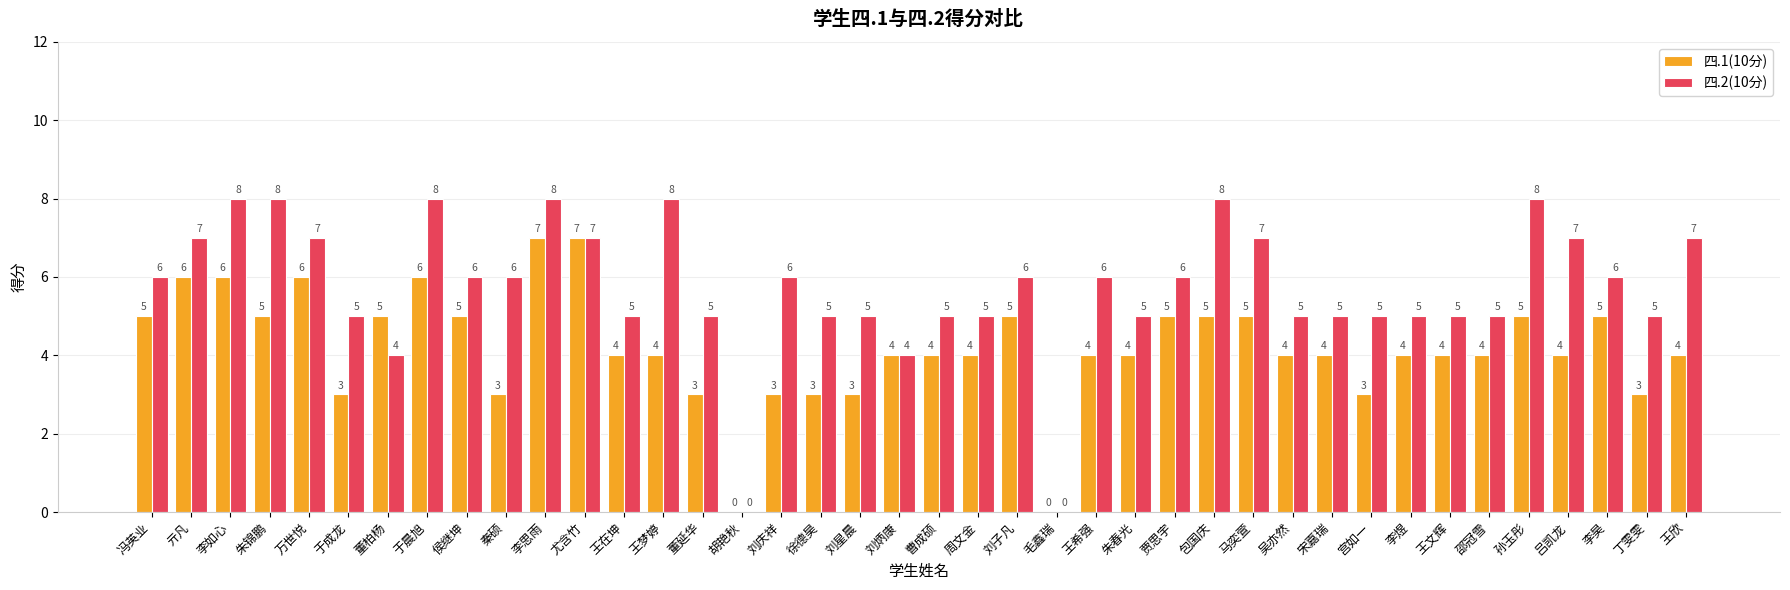

Reading left to right, extract all data points from this chart.

四.1(10分): 冯英业=5	亓凡=6	李如心=6	朱锦鹏=5	万世悦=6	于成龙=3	董柏杨=5	于晨旭=6	侯继坤=5	秦硕=3	李思雨=7	尤含竹=7	王在坤=4	王梦婷=4	董延华=3	胡艳秋=0	刘庆祥=3	徐德昊=3	刘星晨=3	刘炳康=4	曹成硕=4	周文金=4	刘子凡=5	毛鑫瑞=0	王希强=4	朱春光=4	贾思宇=5	包国庆=5	马奕萱=5	吴亦然=4	宋嘉瑞=4	宫如一=3	李煜=4	王文辉=4	邵冠雪=4	孙玉彤=5	吕凯龙=4	李昊=5	丁雯雯=3	王欣=4
四.2(10分): 冯英业=6	亓凡=7	李如心=8	朱锦鹏=8	万世悦=7	于成龙=5	董柏杨=4	于晨旭=8	侯继坤=6	秦硕=6	李思雨=8	尤含竹=7	王在坤=5	王梦婷=8	董延华=5	胡艳秋=0	刘庆祥=6	徐德昊=5	刘星晨=5	刘炳康=4	曹成硕=5	周文金=5	刘子凡=6	毛鑫瑞=0	王希强=6	朱春光=5	贾思宇=6	包国庆=8	马奕萱=7	吴亦然=5	宋嘉瑞=5	宫如一=5	李煜=5	王文辉=5	邵冠雪=5	孙玉彤=8	吕凯龙=7	李昊=6	丁雯雯=5	王欣=7